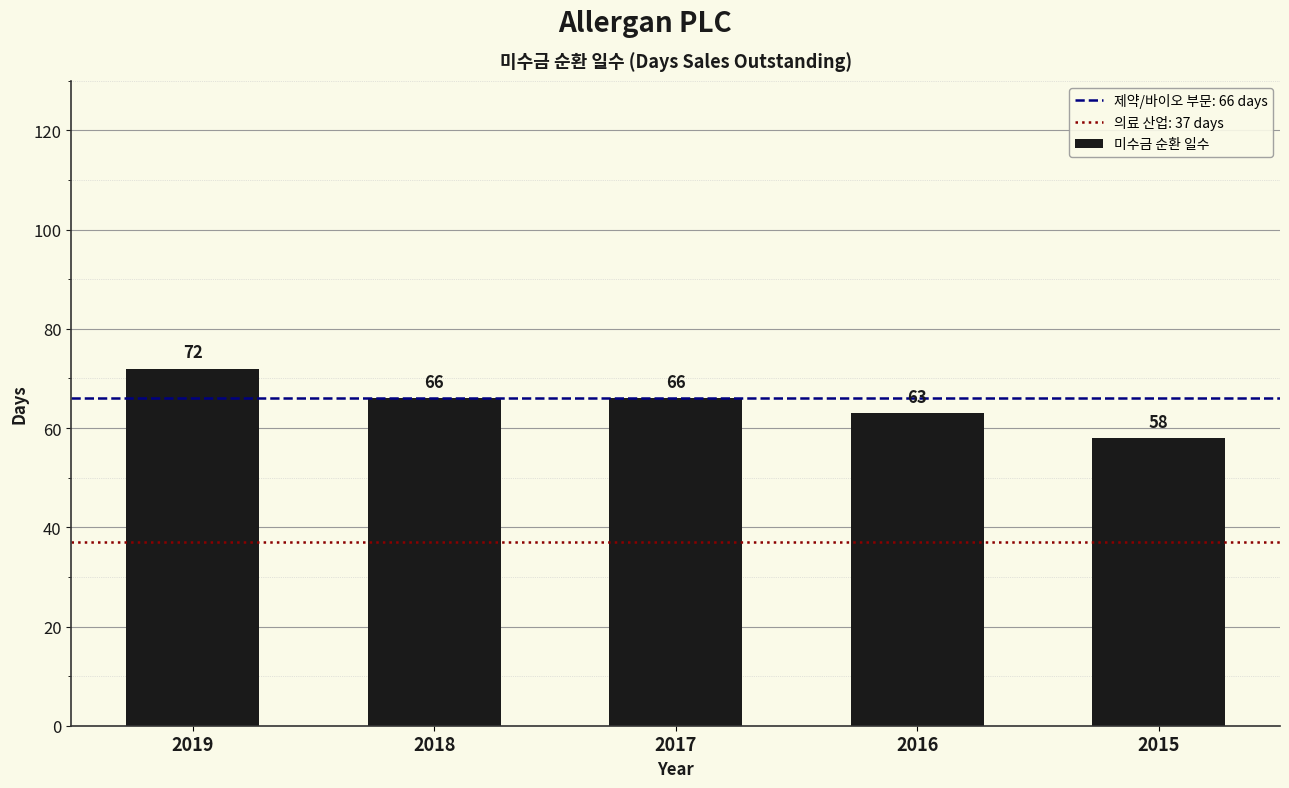

True or false: the data shows 94 at 2017.

False